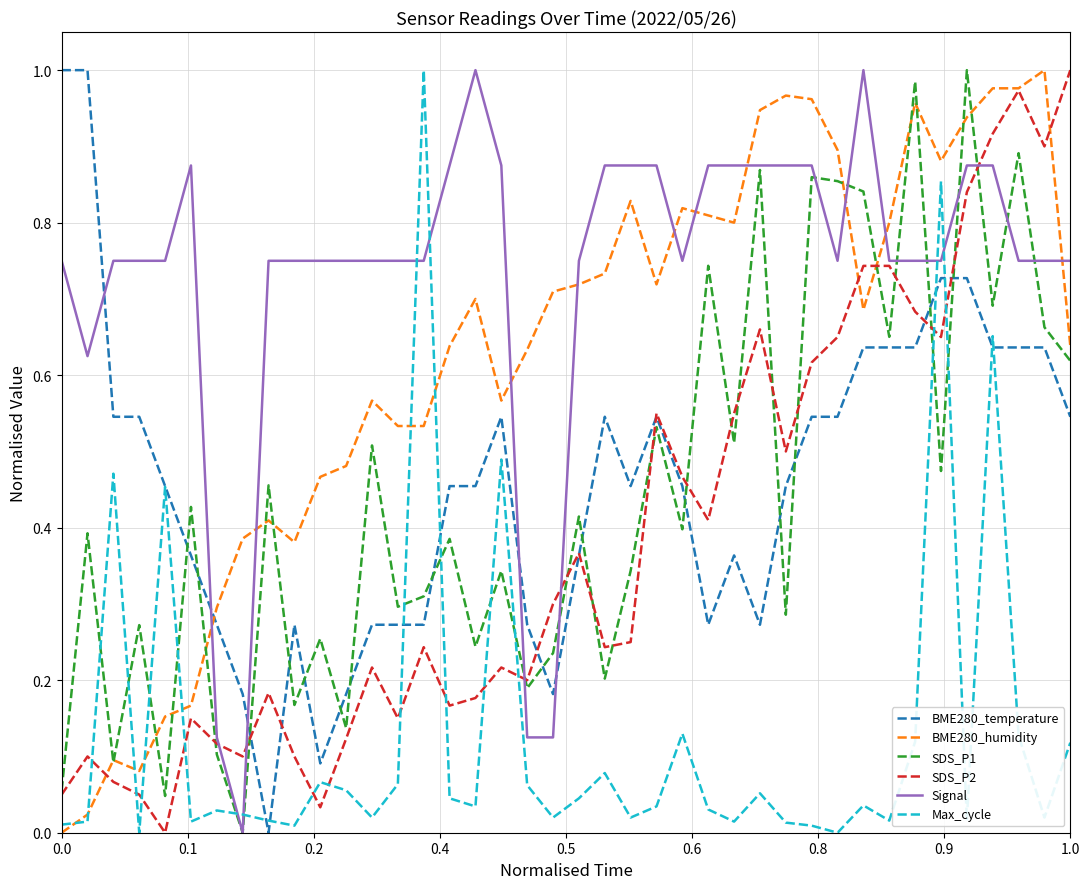

True or false: BME280_humidity and Signal intersect in this chart.

True